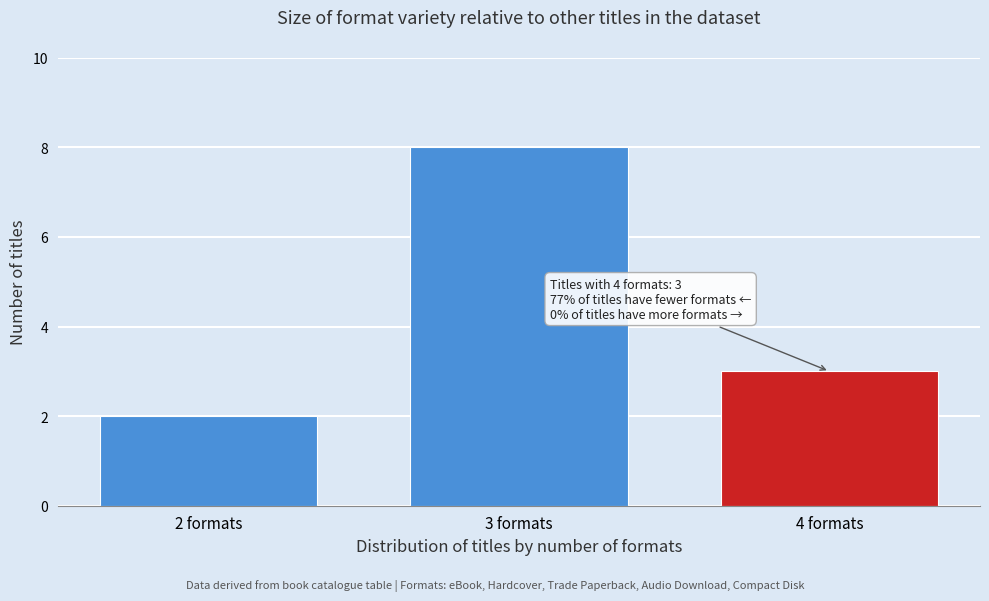

Reading right to left, extract all data points from this chart.

4 formats=3	3 formats=8	2 formats=2